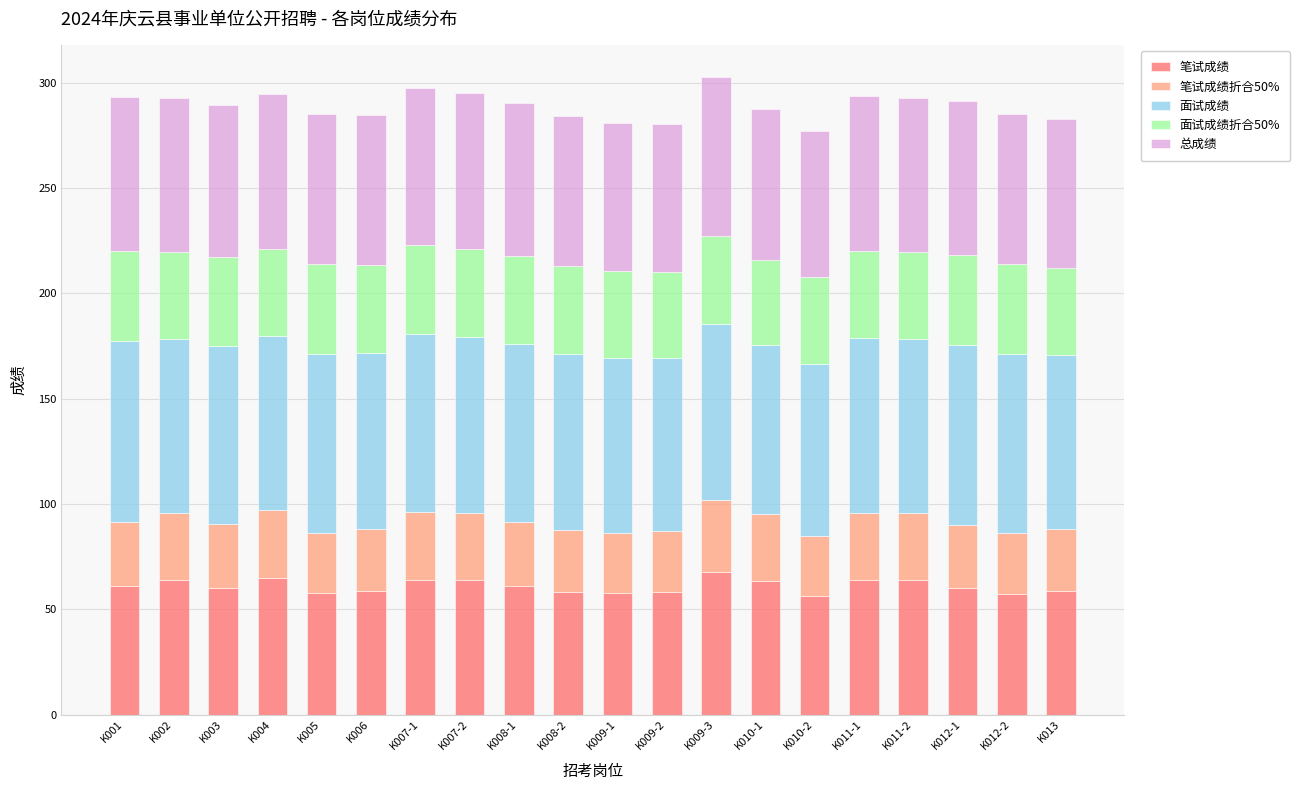

The value of 笔试成绩 at K013 is 58.8. True or false?

True